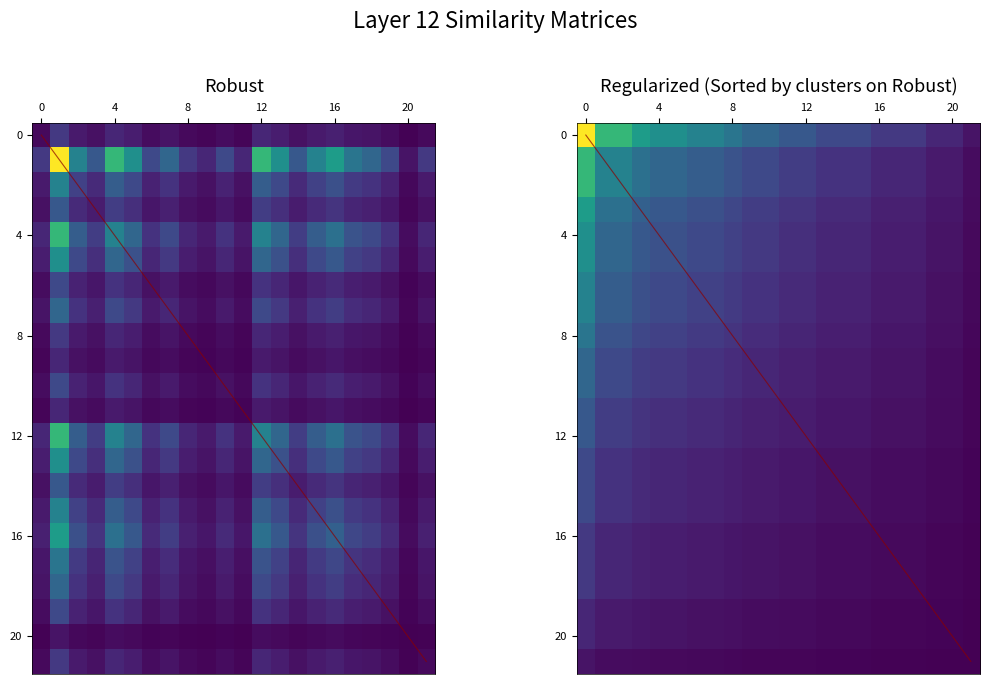

What is the difference between the maximum and minimum values?

0.2